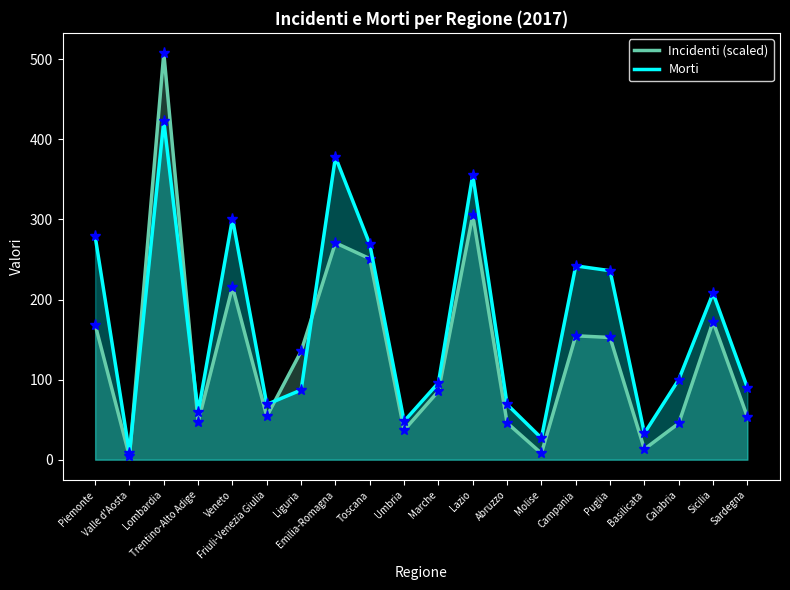

What is the difference between the highest and lowest values at Trentino-Alto Adige?

12.0